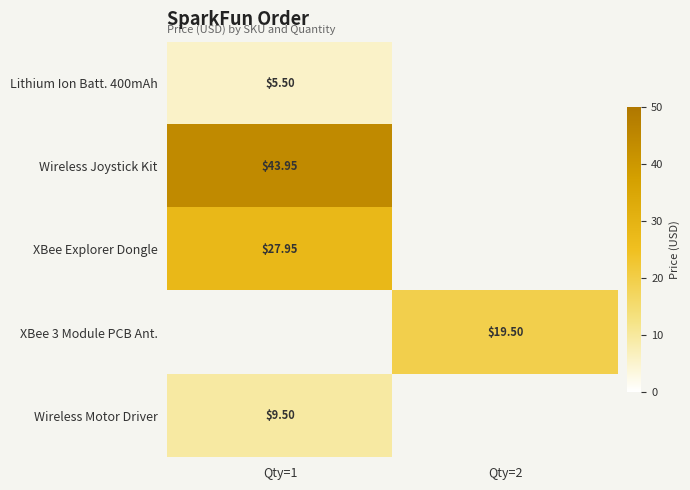

Count the number of categories in the chart.

2